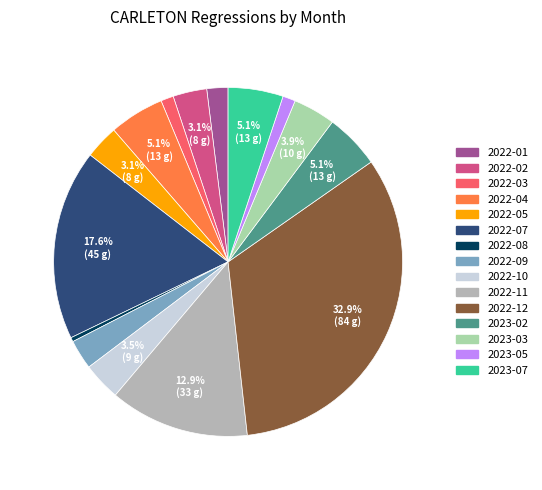

Count the number of slices in the pie.

15